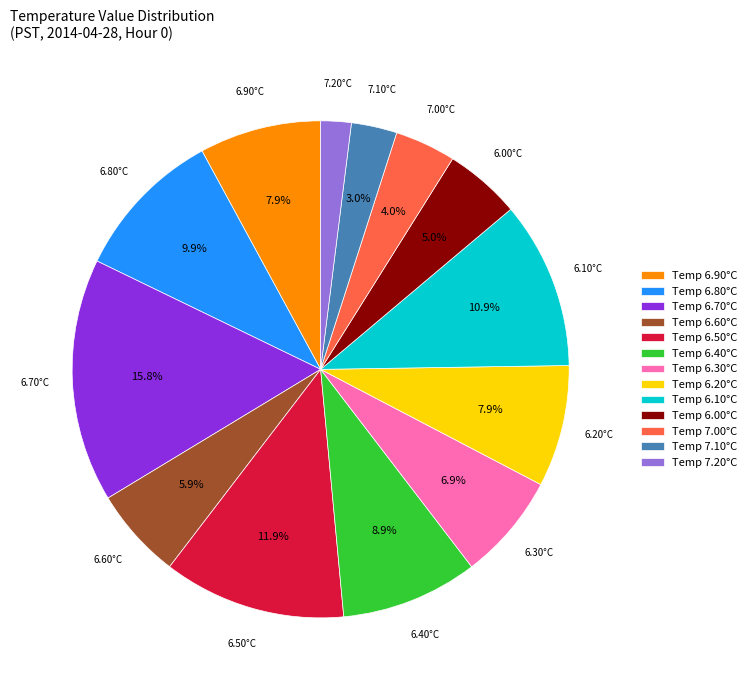

Do Temp 6.00°C and Temp 6.40°C together represent more than half of the pie?

No